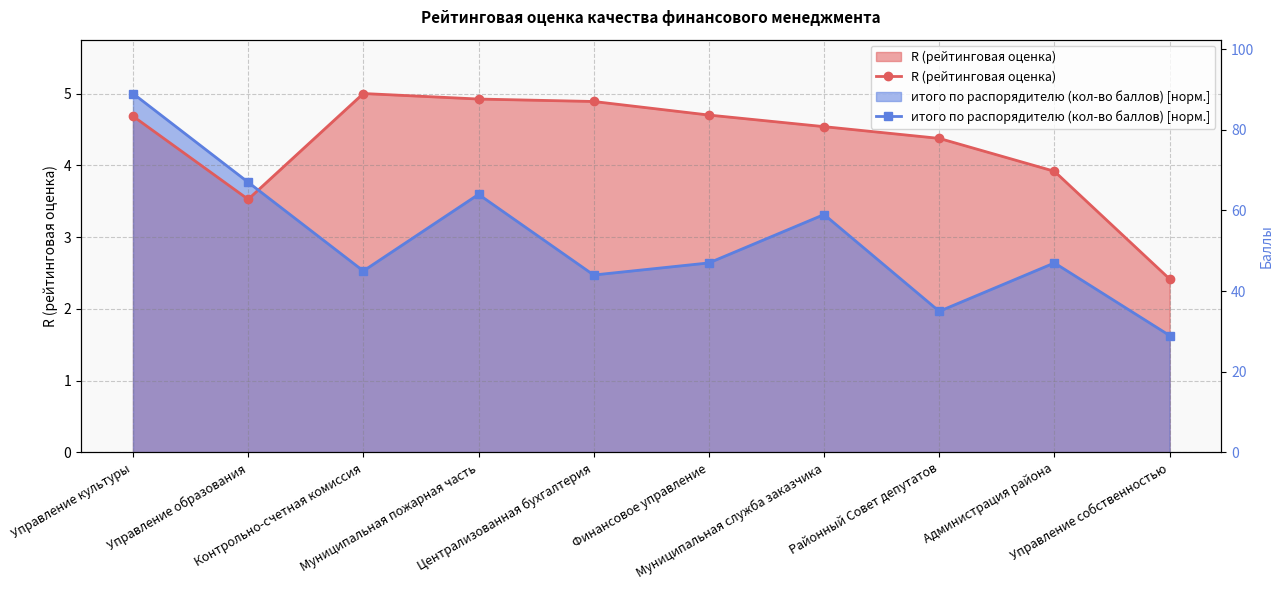

True or false: итого по распорядителю (кол-во баллов) and R (рейтинговая оценка) cross at least once.

False